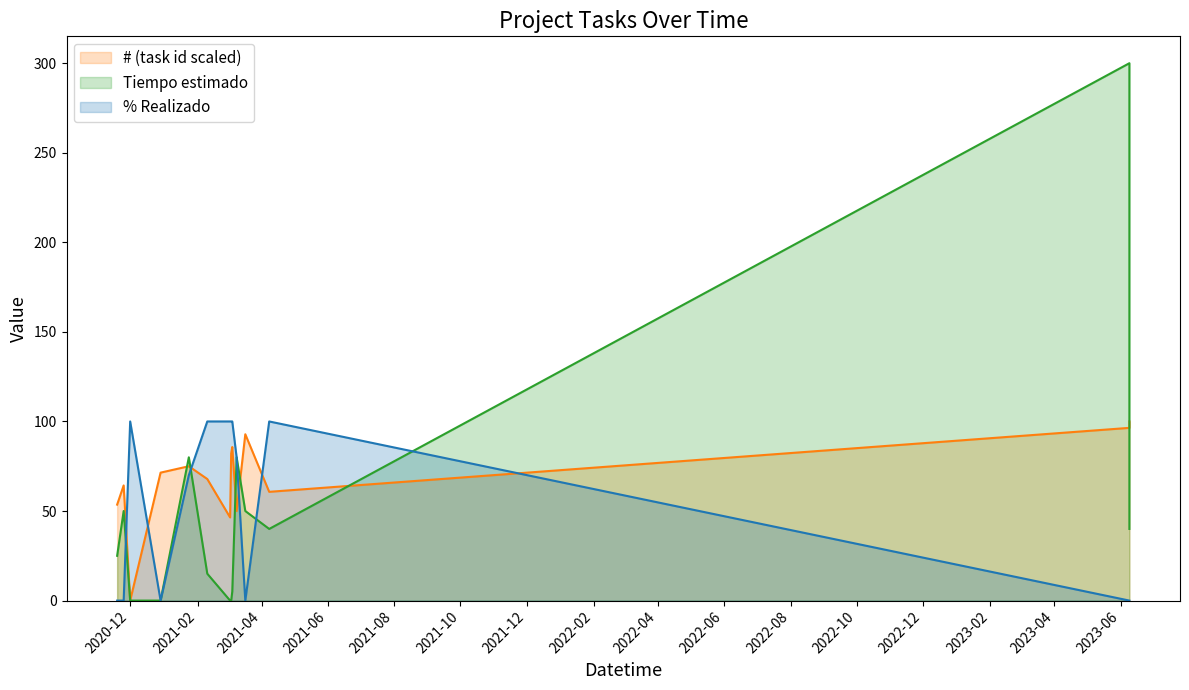

What is the total value across all series at 2023-06-09?

396.4